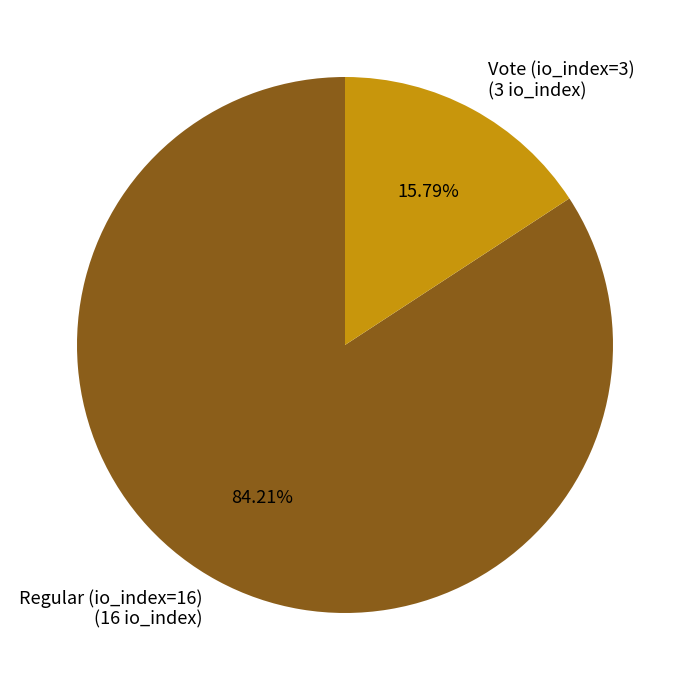

What is the smallest slice in the pie chart?

Vote